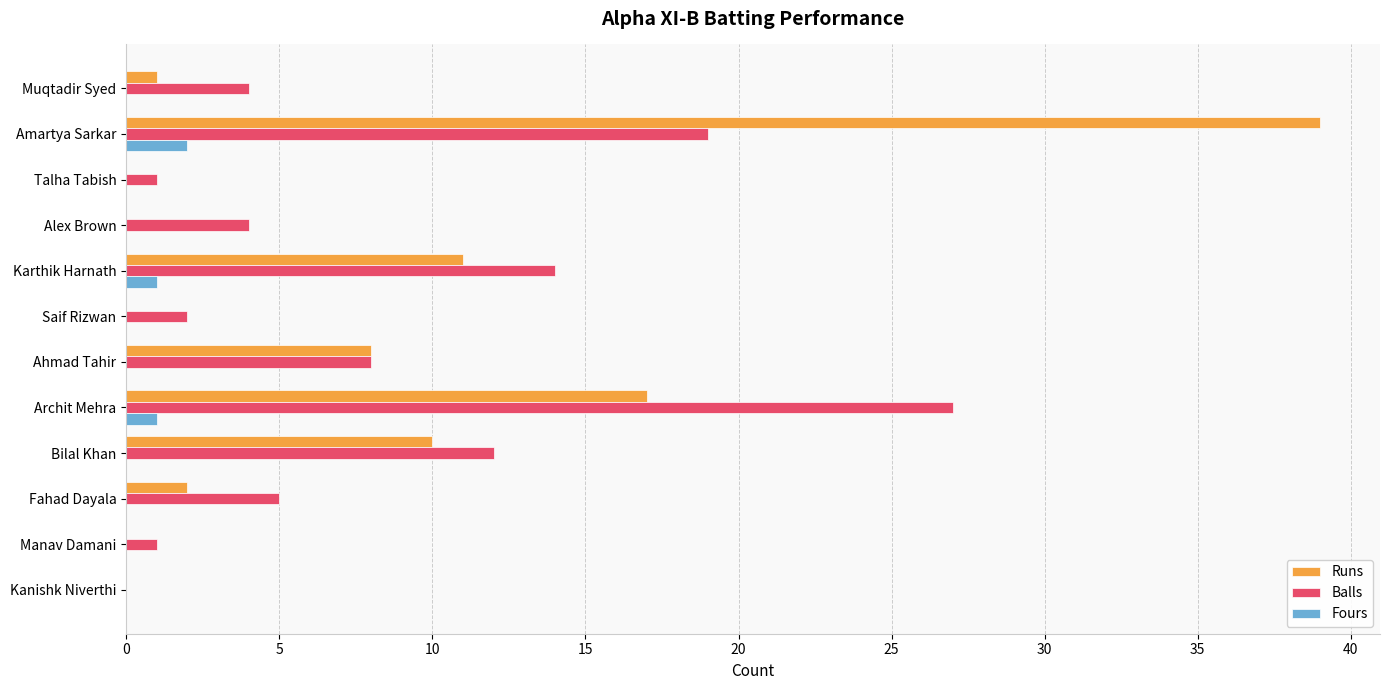

At which category is the sum across all series the highest?

Amartya Sarkar